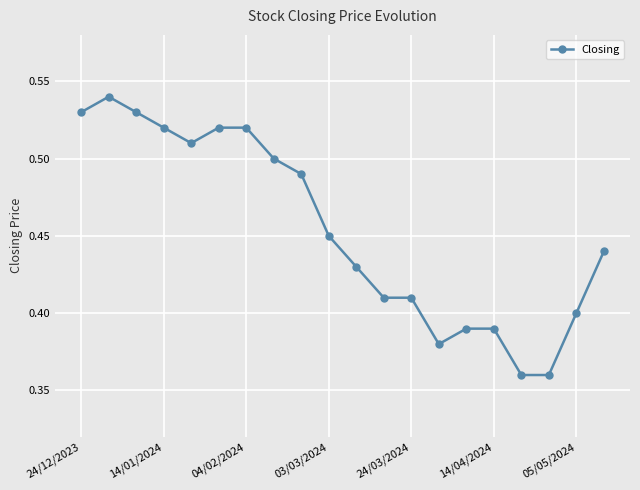

Count the values in the range 0 to 1.

20